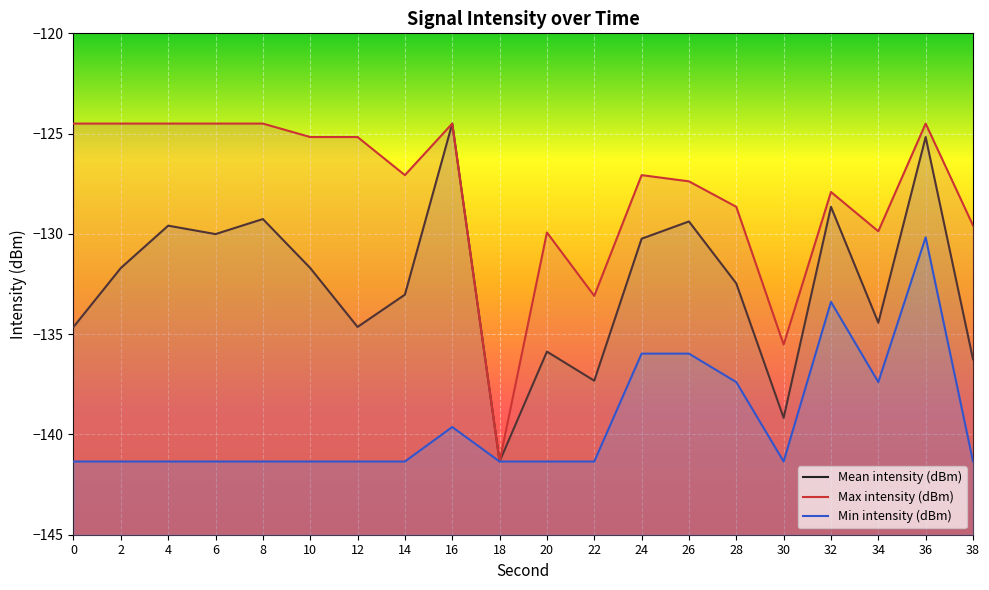

Is it true that Mean intensity (dBm) equals -130.2 at 24?

True